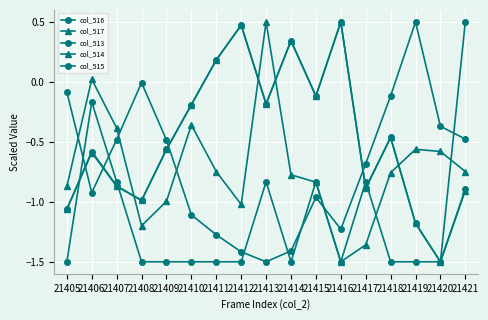

At which category does col_516 reach its first local peak?

21408